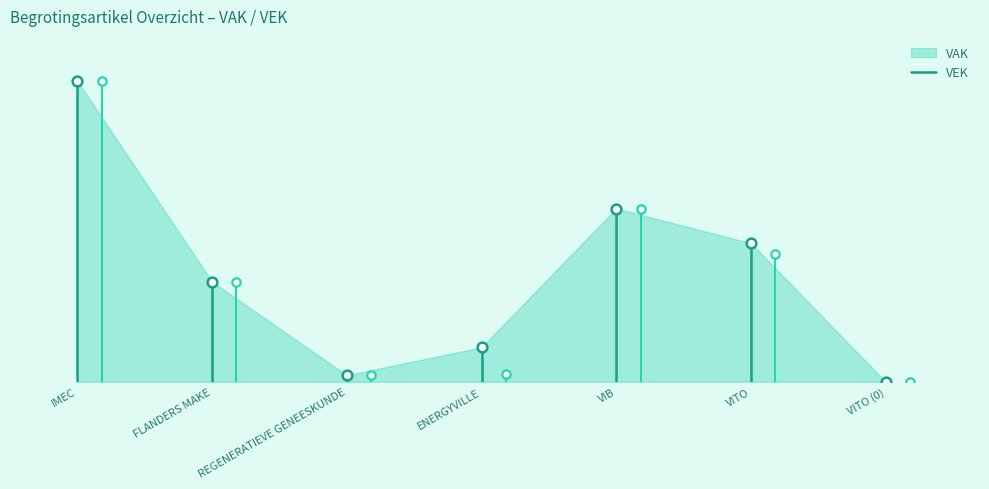

Is the value of VAK at IMEC greater than the value of VEK at IMEC?

No